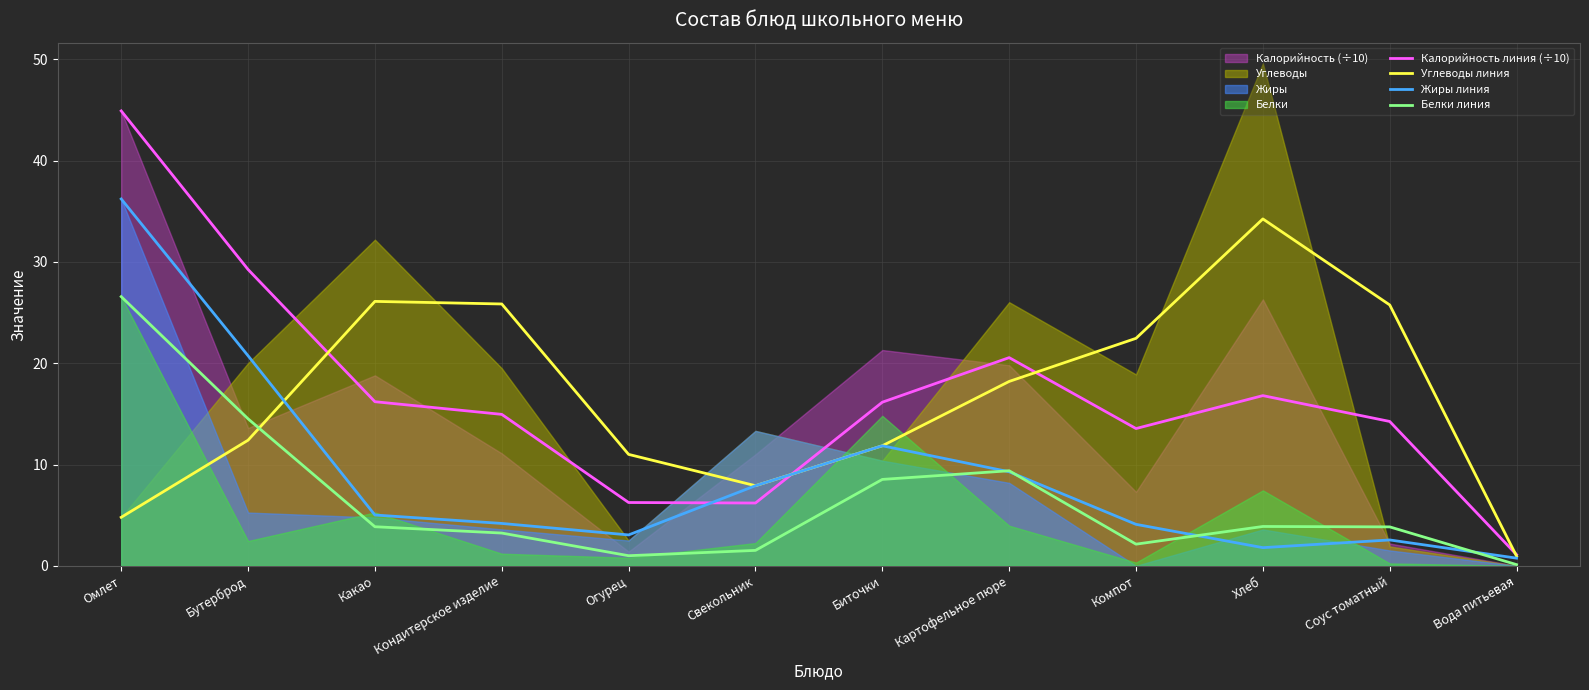

The Жиры линия series shows 49.7 at Омлет. True or false?

False